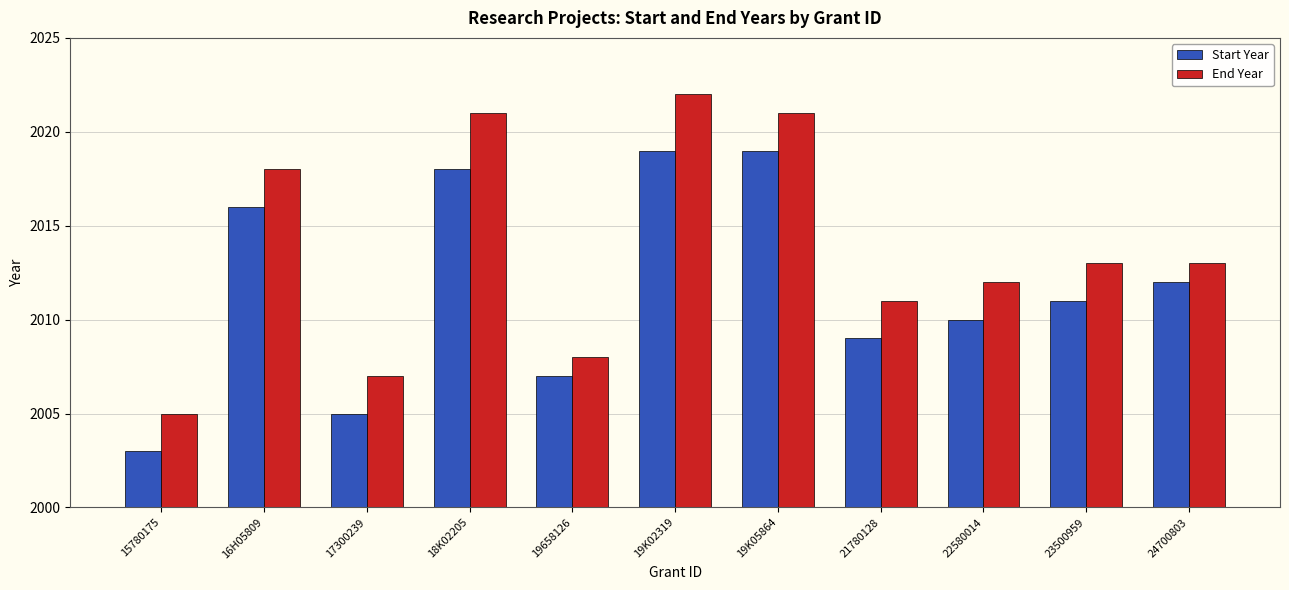

What are all the series names shown in the legend?

Start Year, End Year